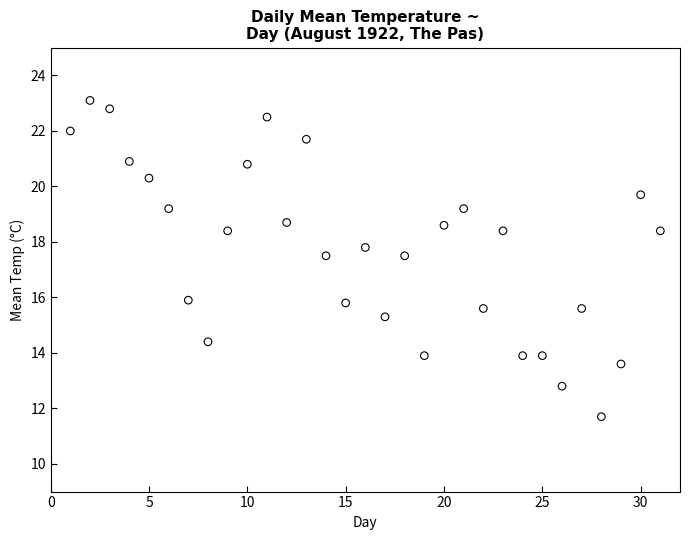

What is the range of Y values (max minus min)?

11.4